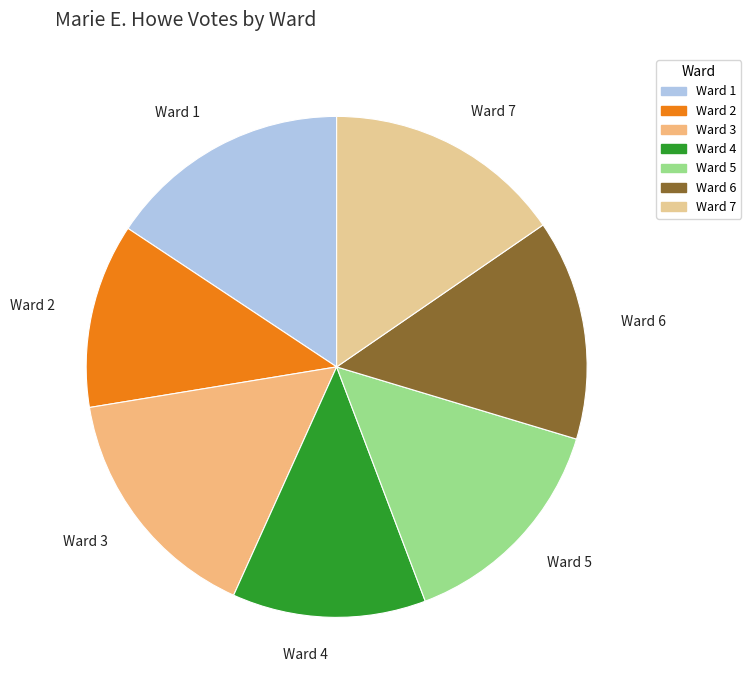

Is there any slice that represents more than half of the pie?

No